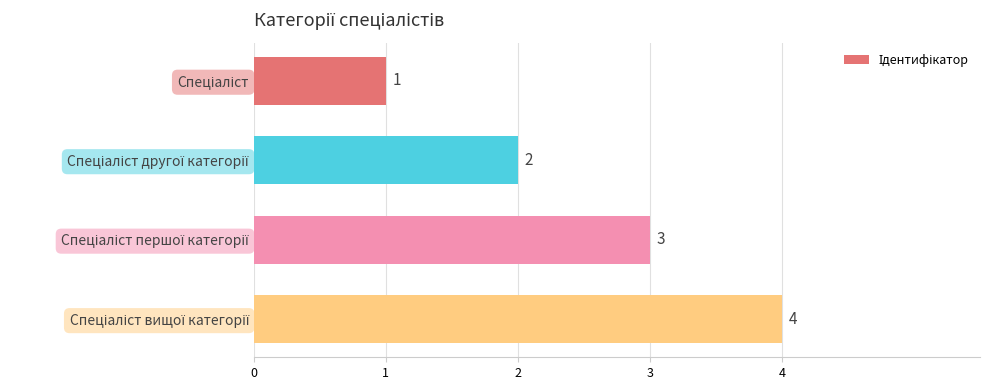

How many values are below 3?

2